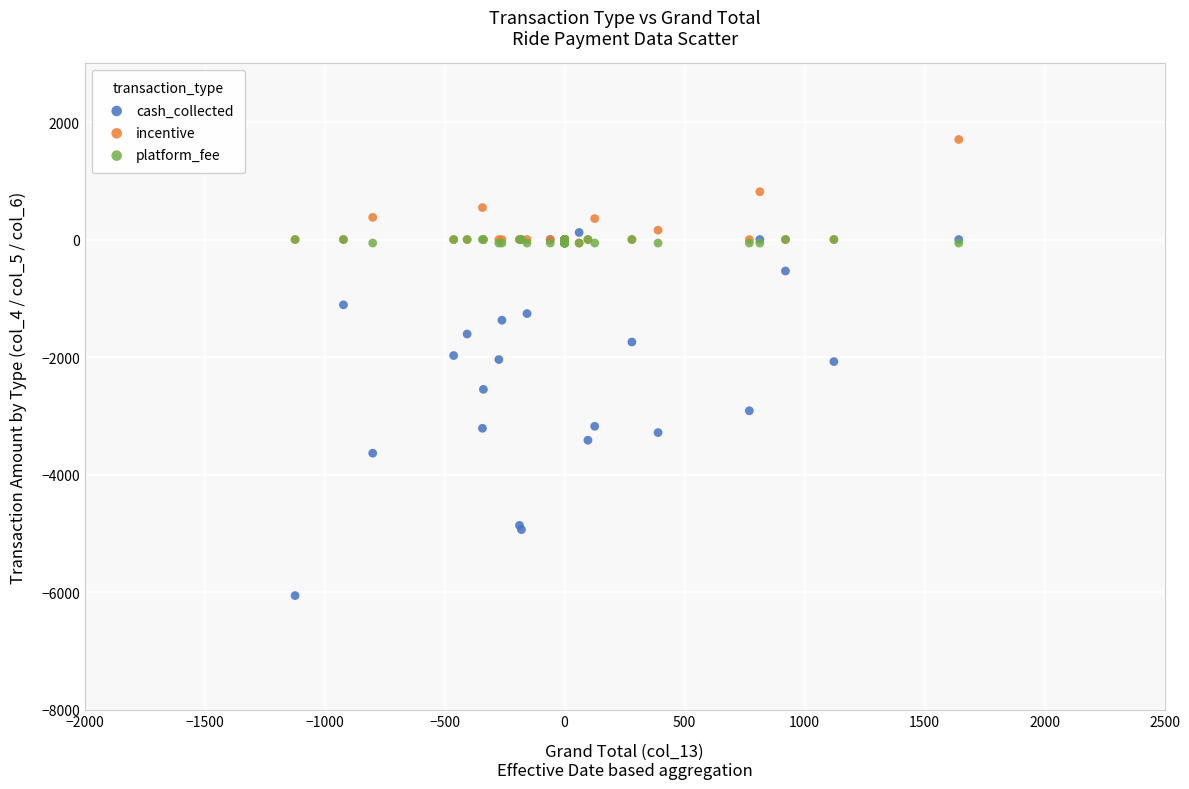

Which series contains the highest Y value?

incentive